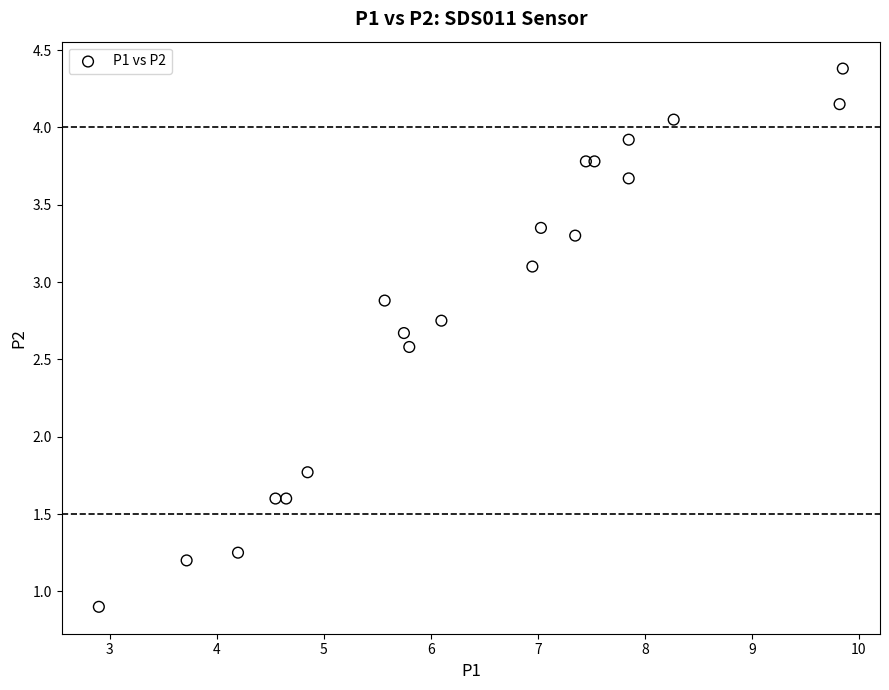

What Y value in the scatter plot is closest to 2?

1.8